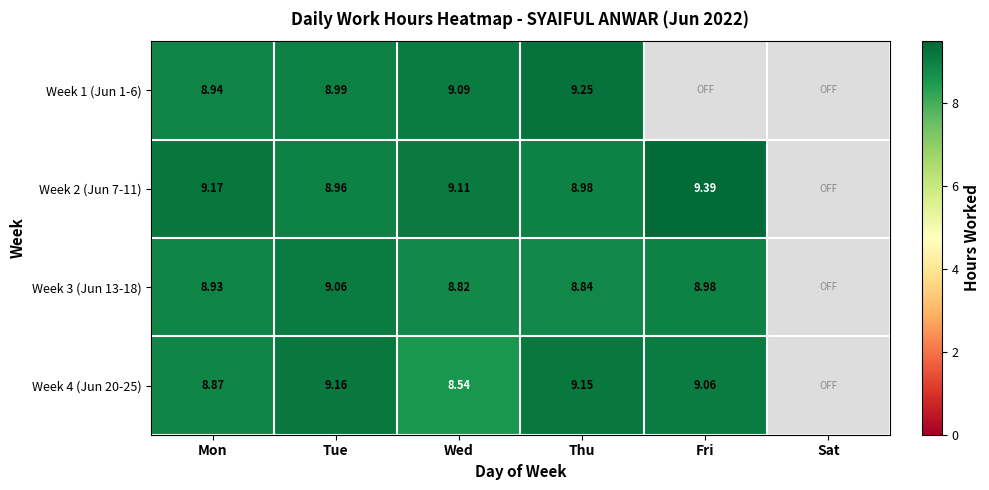

The value of Week 3 (Jun 13-18) at Tue is 9.1. True or false?

True